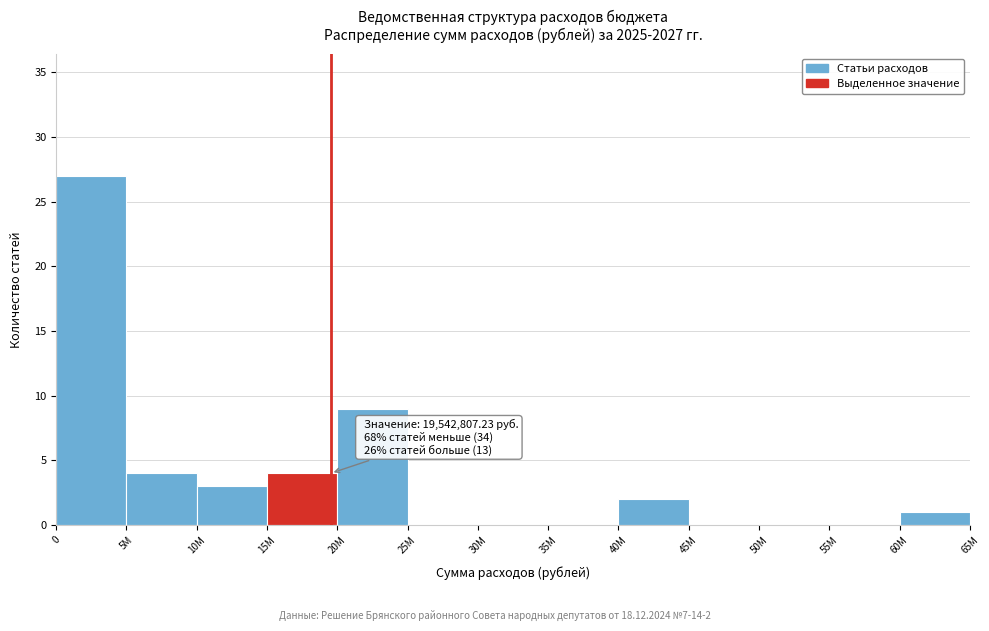

Reading left to right, list all the values displayed in this chart.

0=27	5M=4	10M=3	15M=4	20M=9	25M=0	30M=0	35M=0	40M=2	45M=0	50M=0	55M=0	60M=1